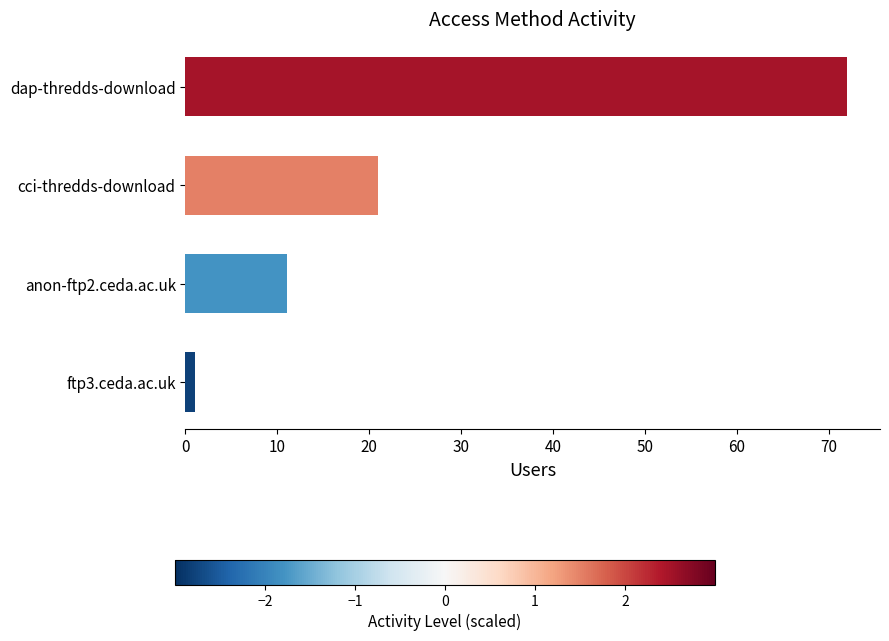

Read the value at cci-thredds-download, to the nearest 10.

20